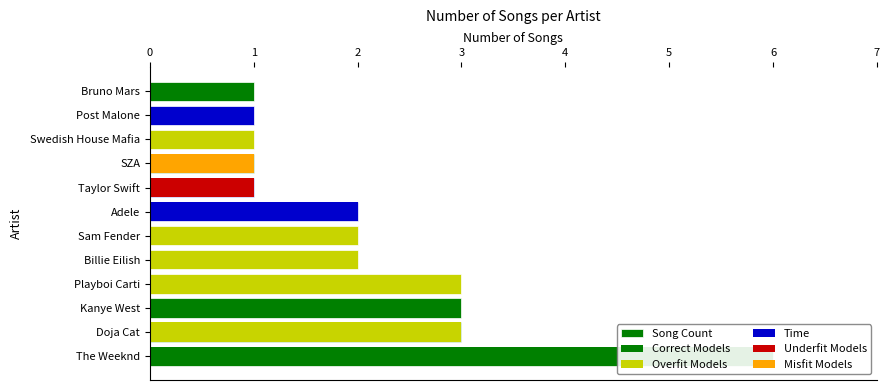

What is the smallest value displayed?

1